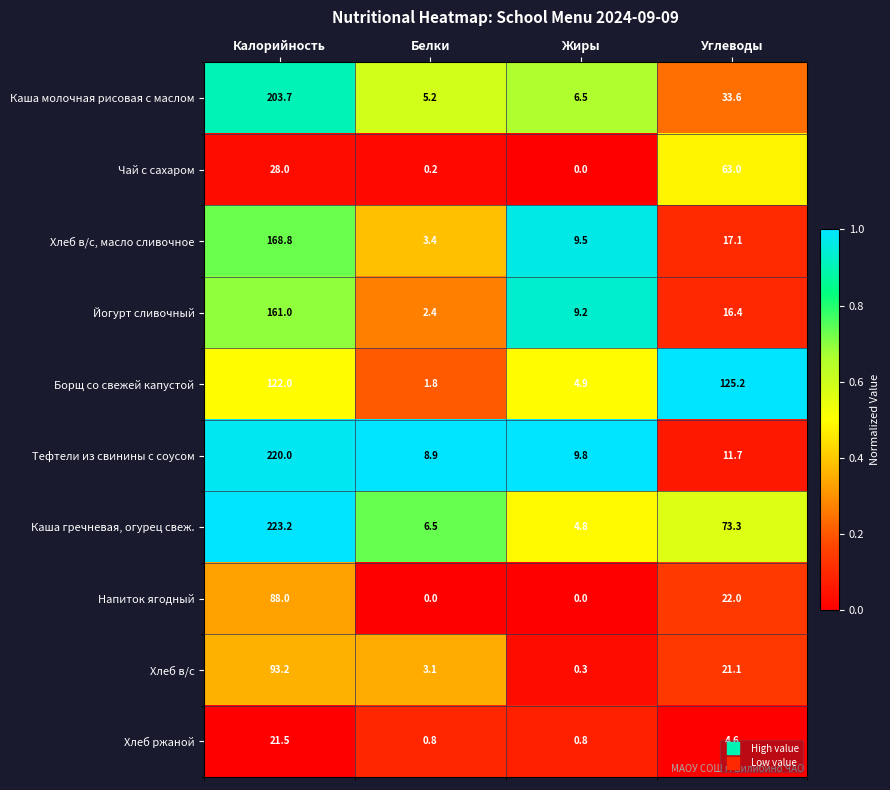

List the series in order of their peak value, lowest first.

Хлеб ржаной, Чай с сахаром, Напиток ягодный, Хлеб в/с, Борщ со свежей капустой, Йогурт сливочный, Хлеб в/с, масло сливочное, Каша молочная рисовая с маслом, Тефтели из свинины с соусом, Каша гречневая, огурец свеж.